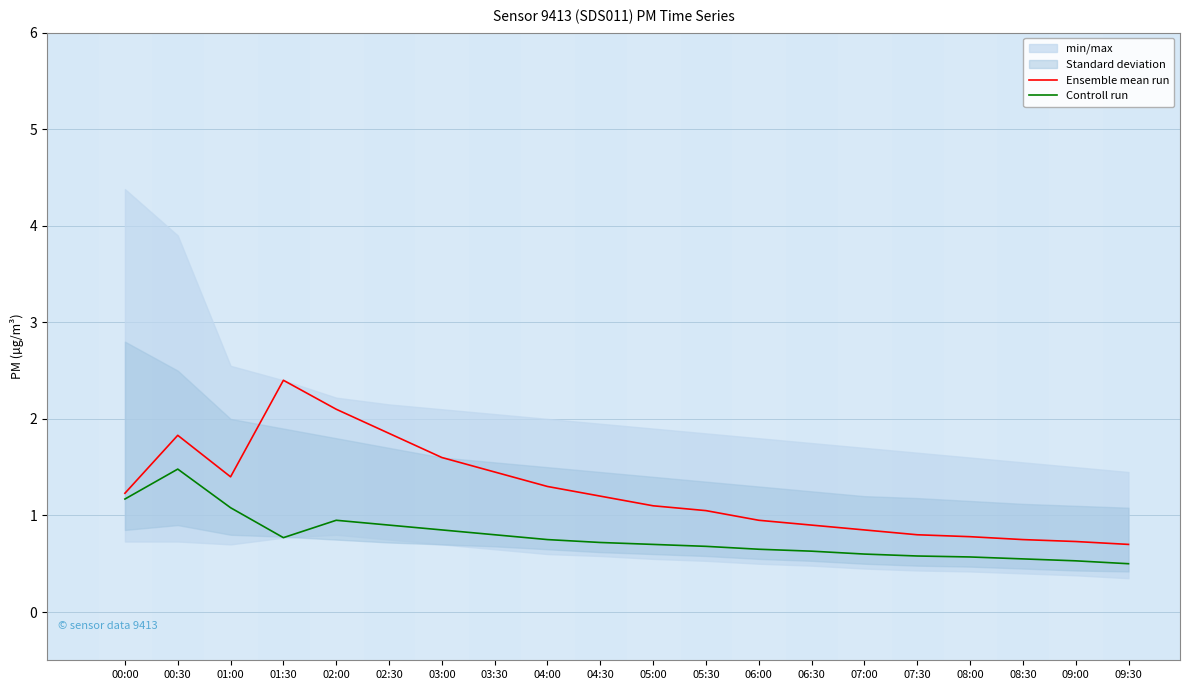

What is the total value across all series at 06:00?

1.6